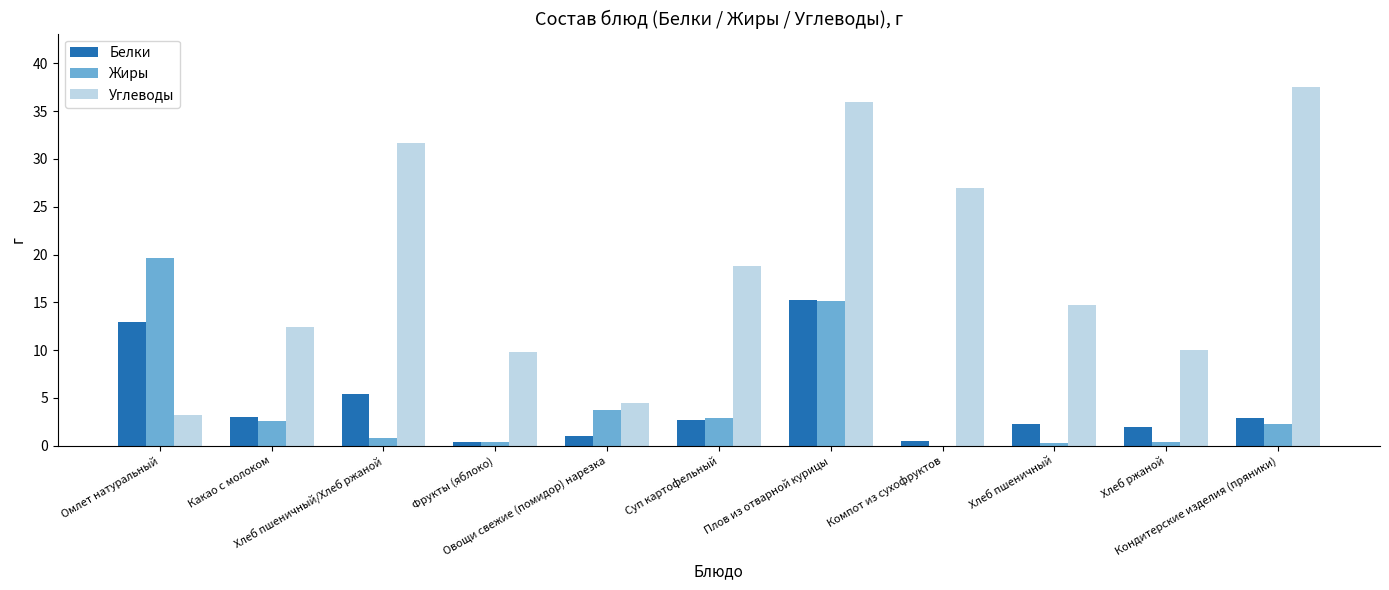

Where is Белки nearest to the value 7?

Хлеб пшеничный/Хлеб ржаной